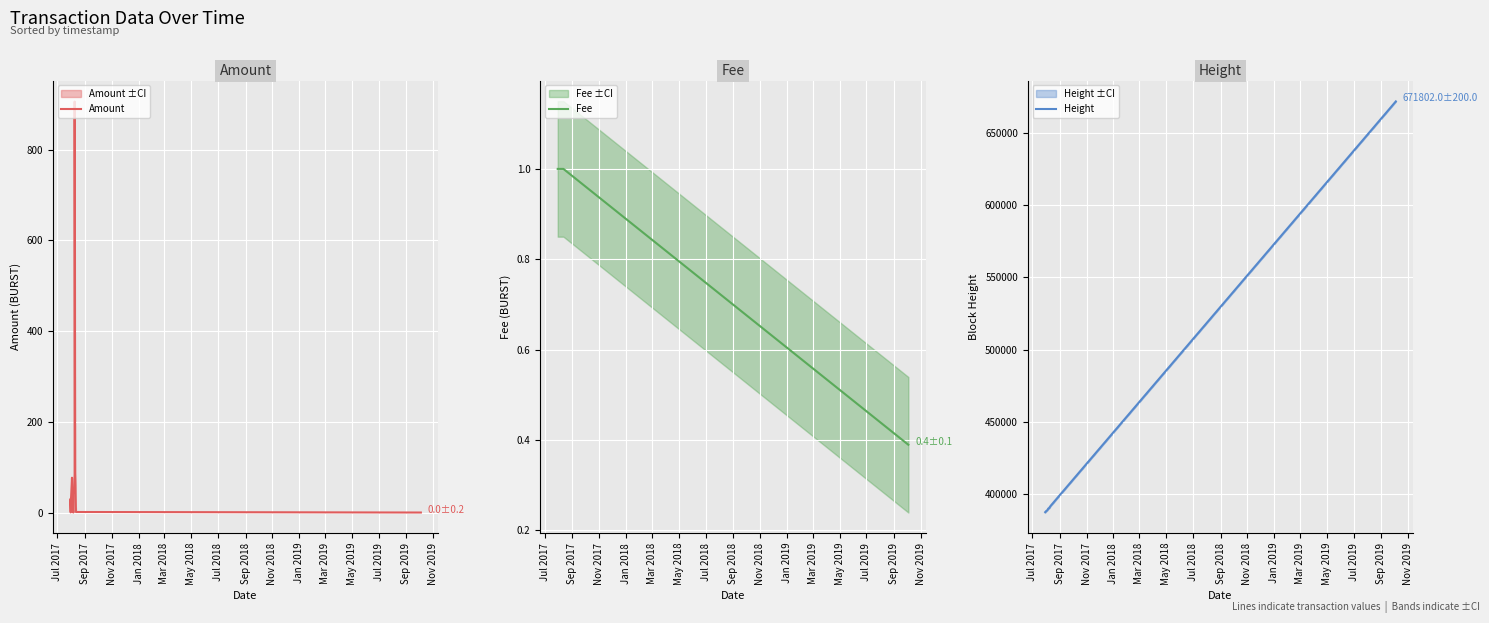

Where is Fee nearest to the value 0?

Nov 2019